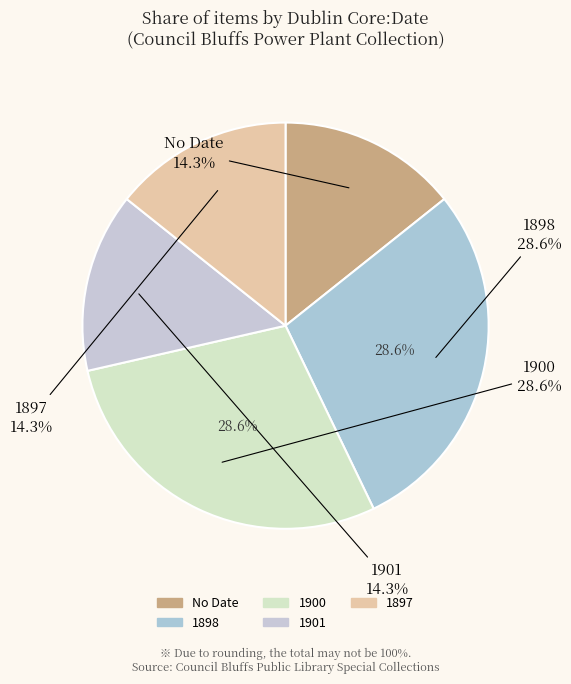

How many slices are in this pie chart?

5